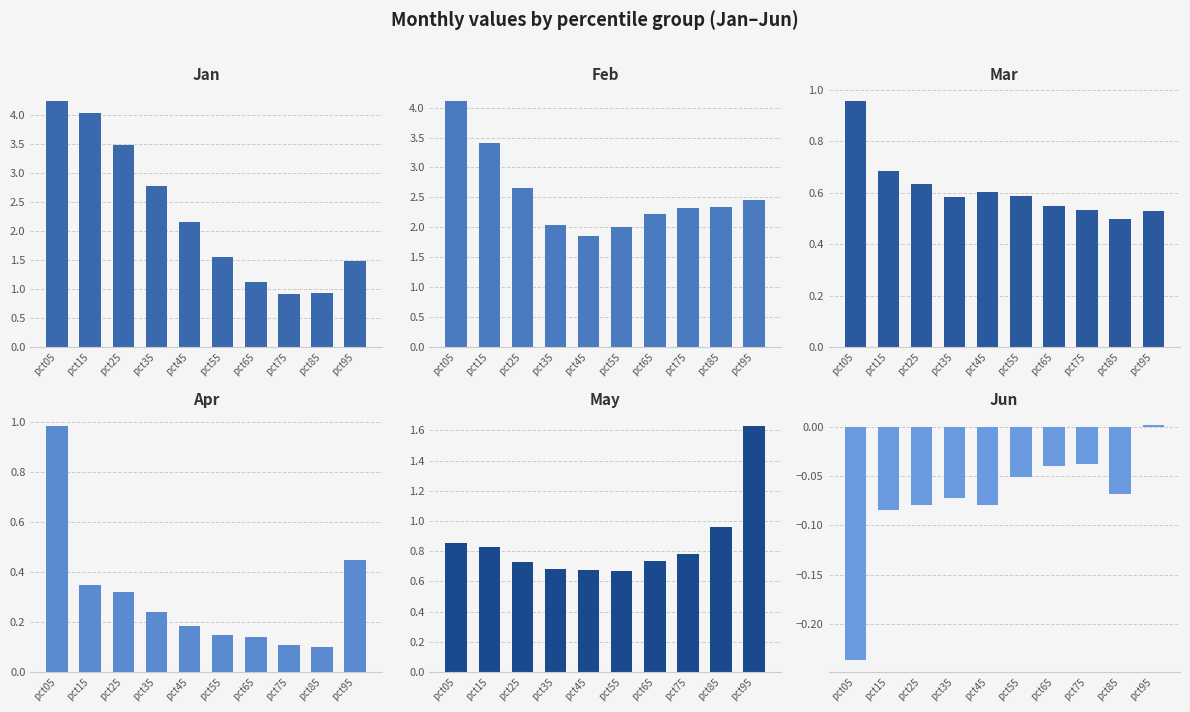

What is the total value across all series at pct15?

9.2